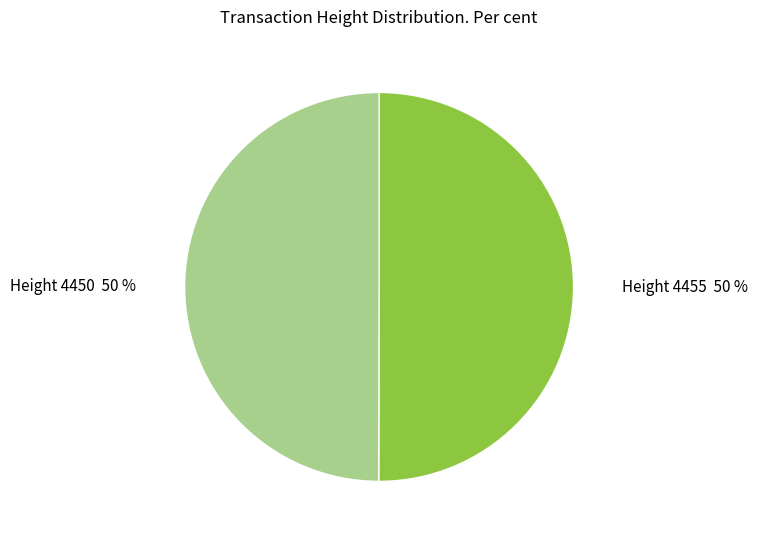

To the nearest percent, what is the average slice percentage?

50%